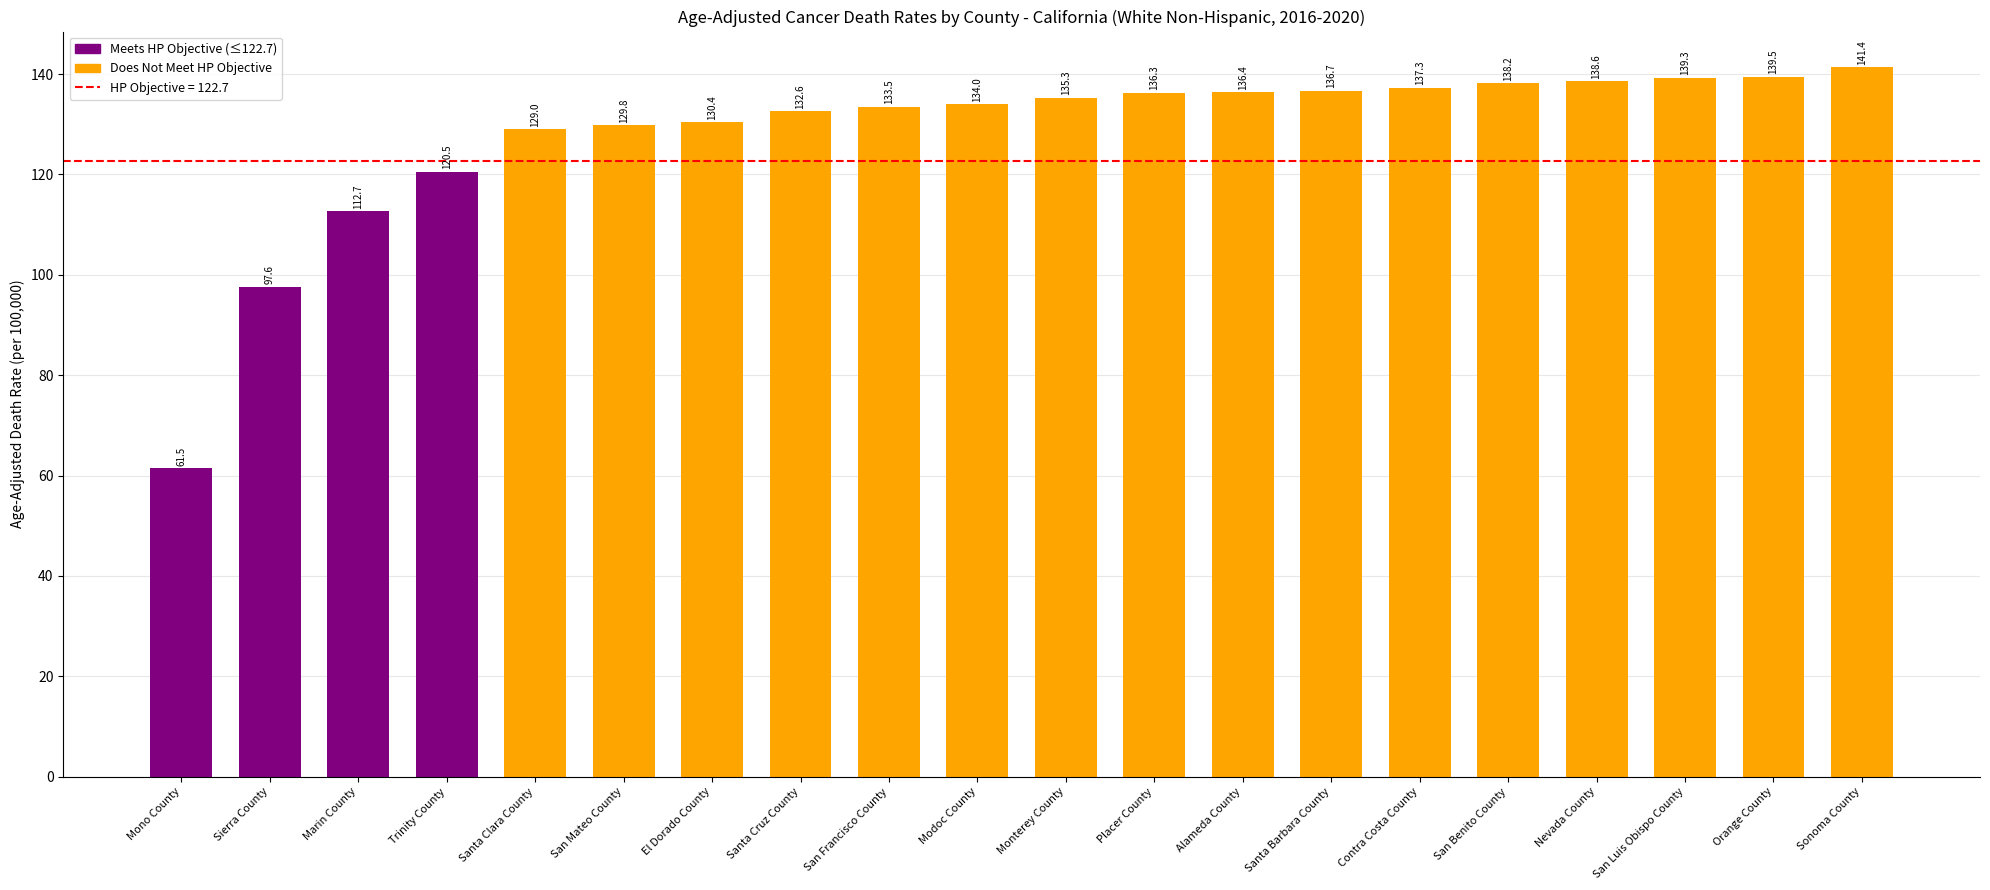

What is the difference between the maximum and minimum values?

79.9